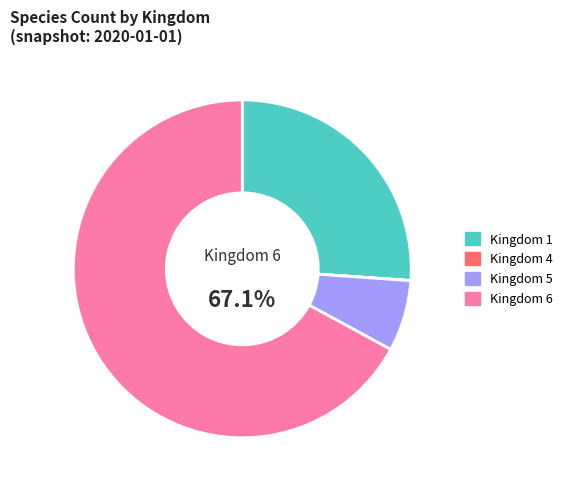

To the nearest percent, what is the average slice percentage?

25%